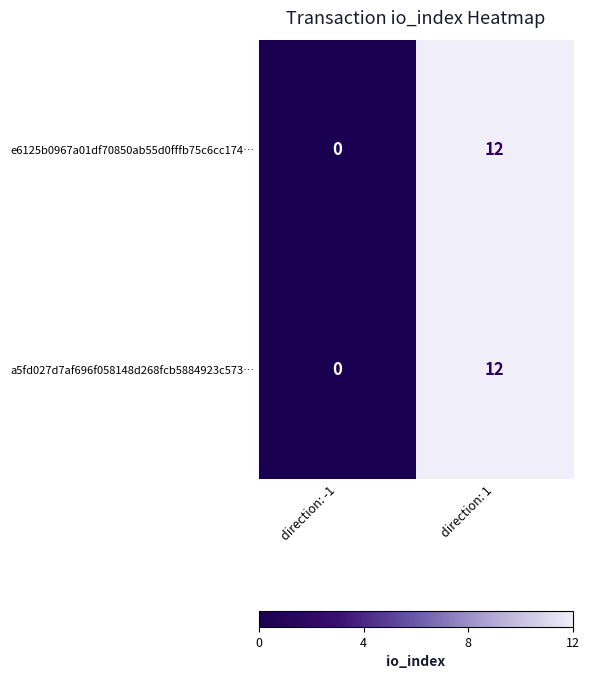

Is it true that e6125b0967a01df70850ab55d0fffb75c6cc174… equals 0 at direction: -1?

True